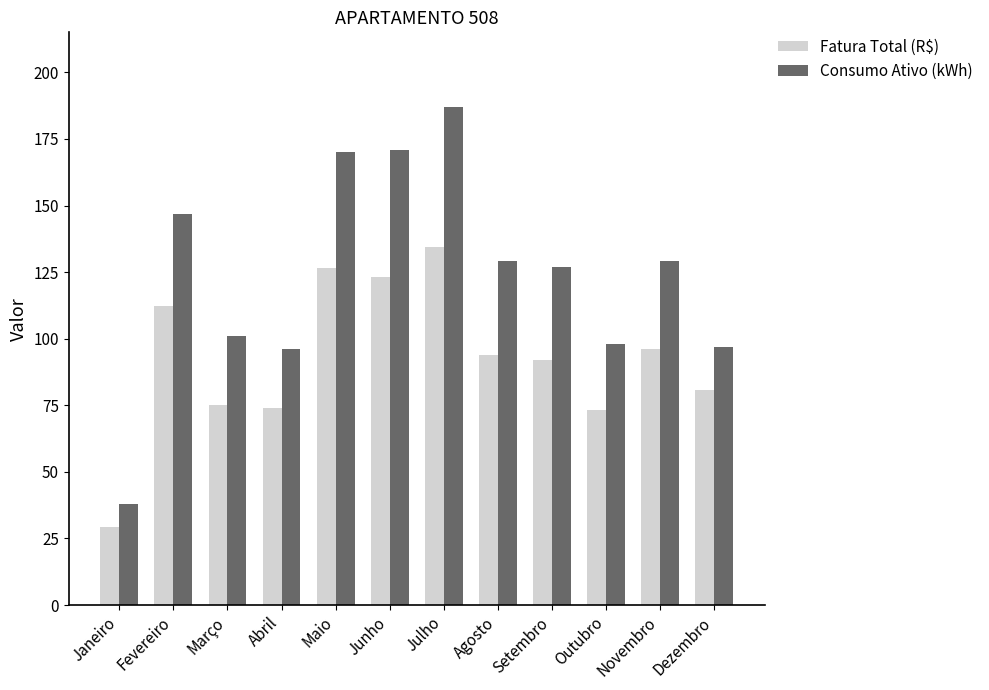

What is the maximum value shown in the chart?

187.0